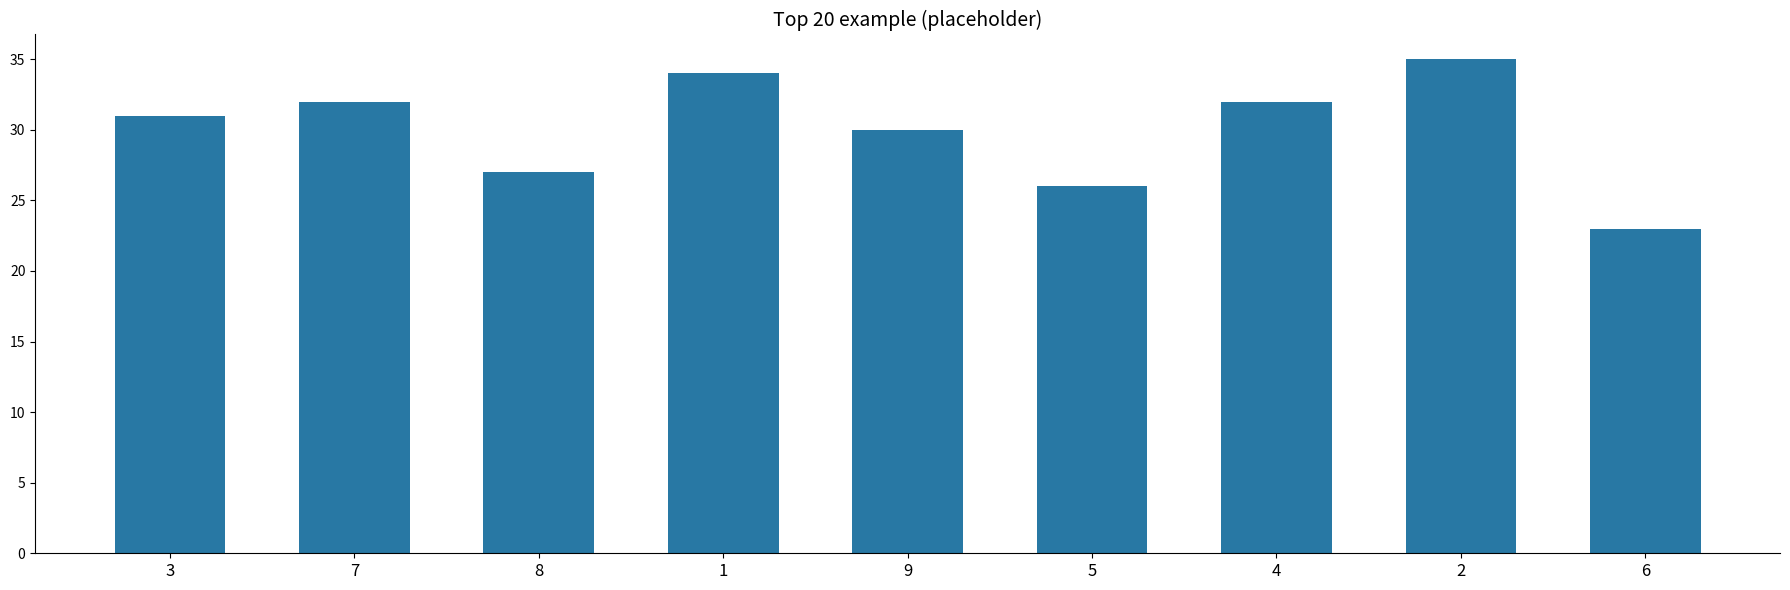

Between 7 and 2, which is larger?

2